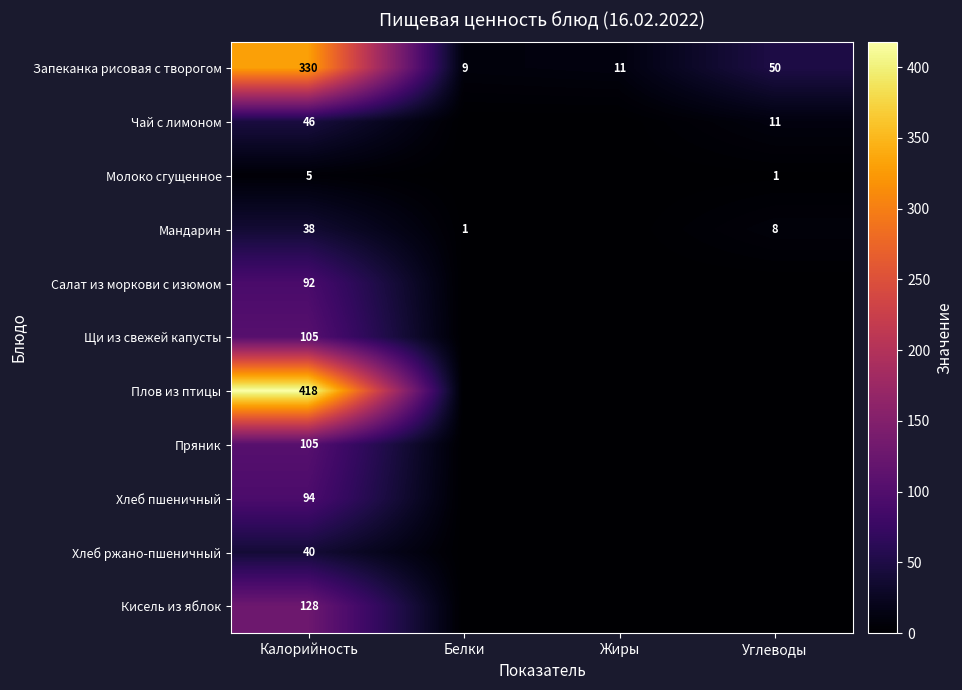

Is it true that Хлеб пшеничный equals 125 at Калорийность?

False